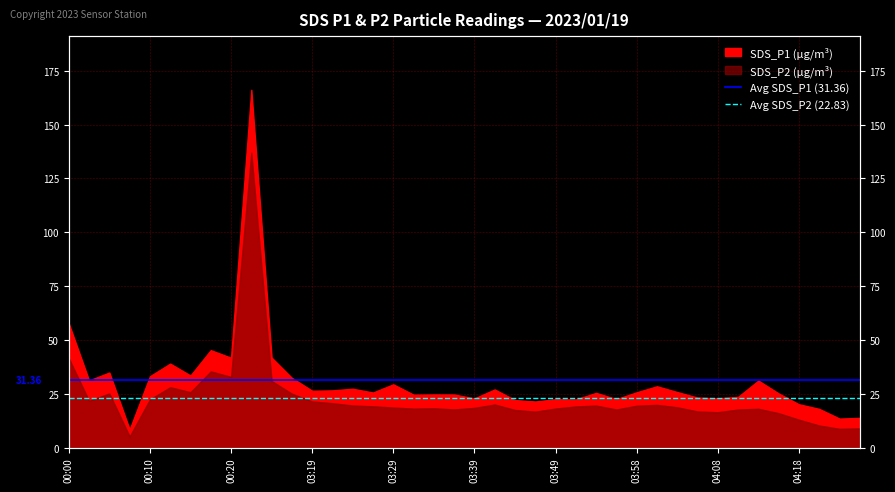

The value of Avg SDS_P2 (22.83) at 00:10 is 22.8. True or false?

True